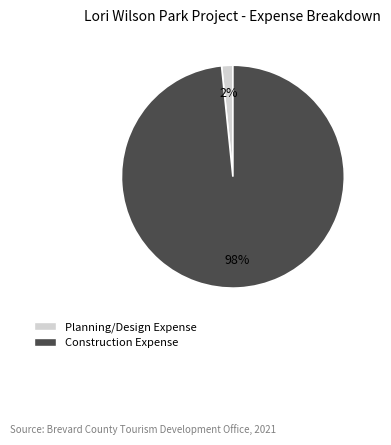

Is it true that Construction Expense is 98% of the pie?

True